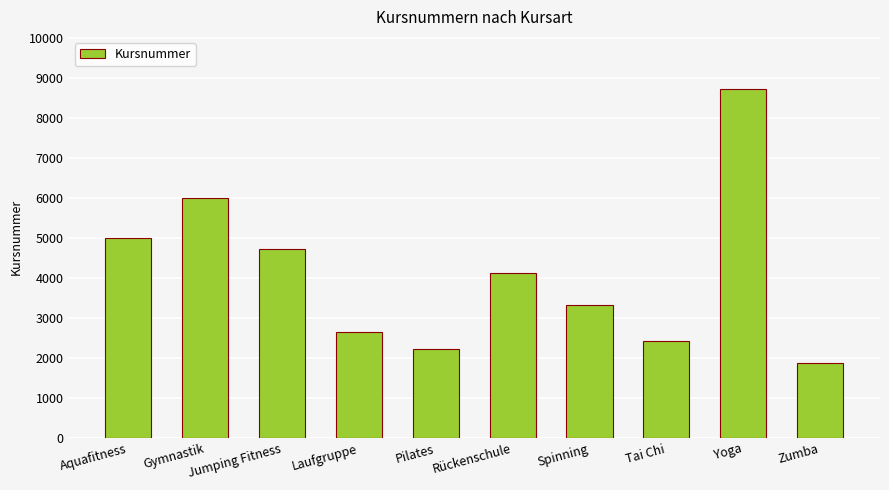

The value at Gymnastik is 6004. True or false?

True